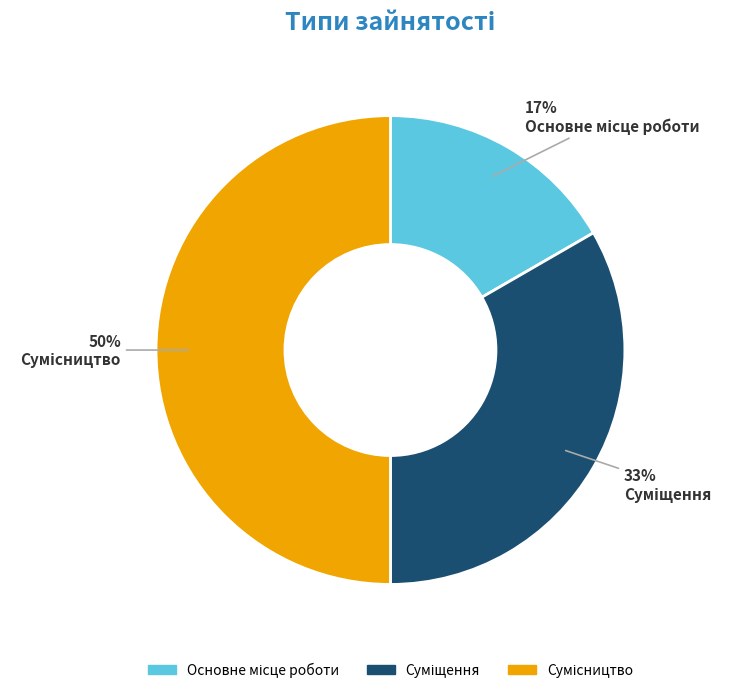

How many segments does this pie chart have?

3